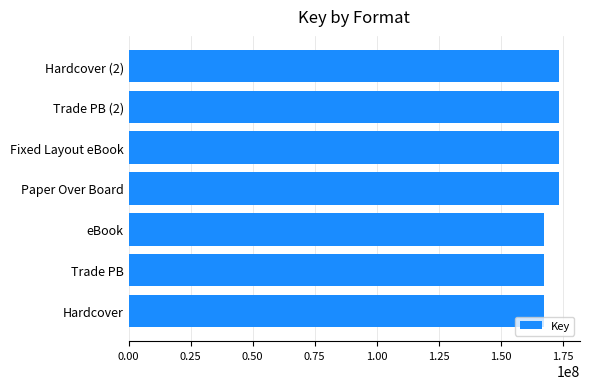

Does the chart contain stacked bars?

No